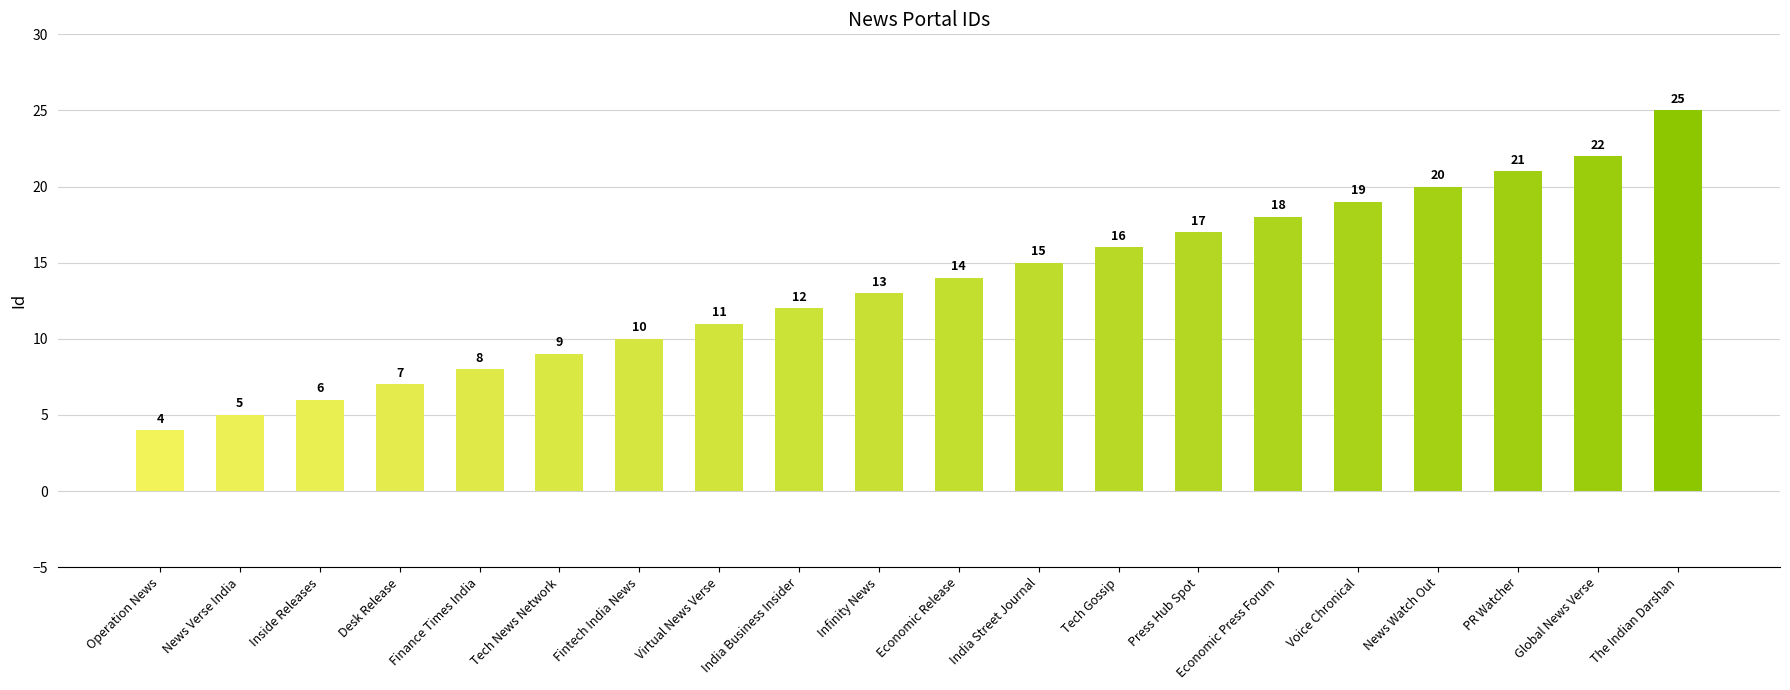

What is the value of the 17th bar from the left?

20